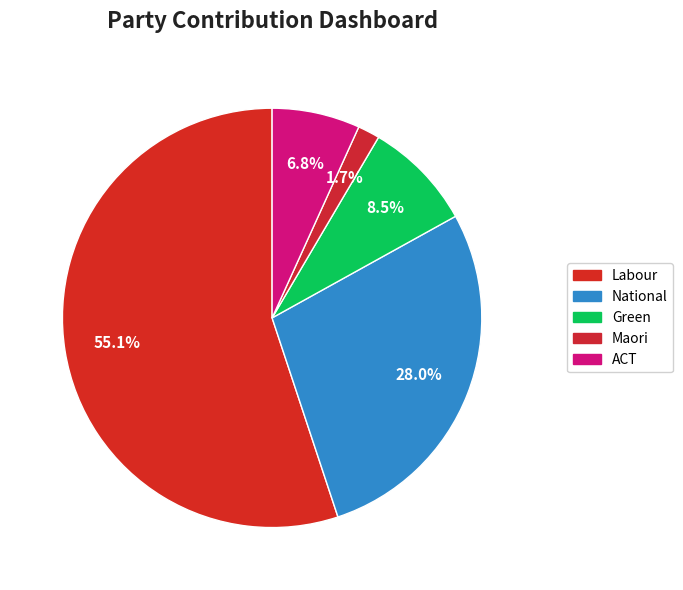

What is the smallest slice in the pie chart?

Maori